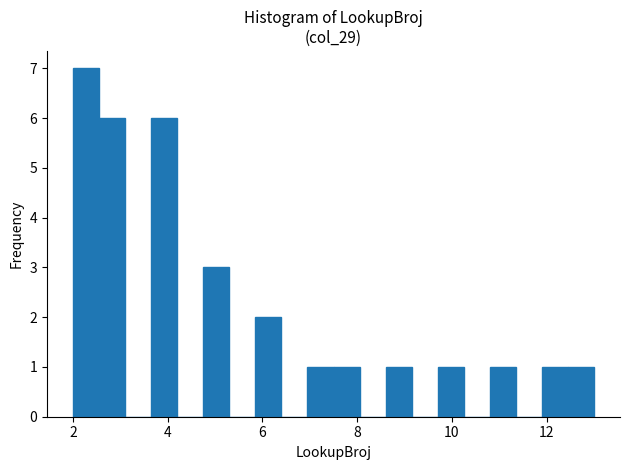

Read against the x-axis, roughly where is the centre of the tallest bar?

2.2